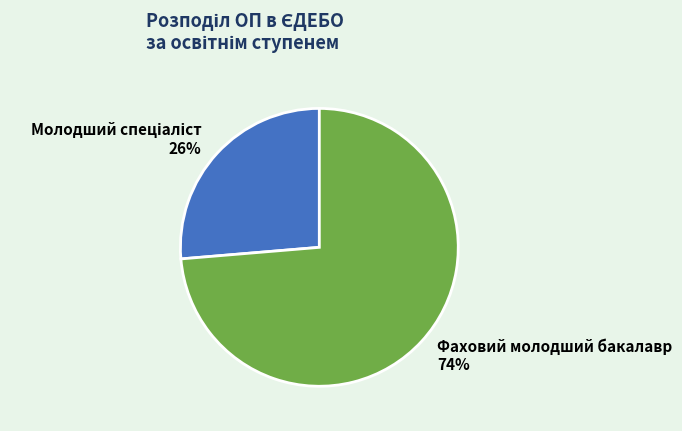

What percentage is the Фаховий молодший бакалавр slice, to the nearest percent?

74%